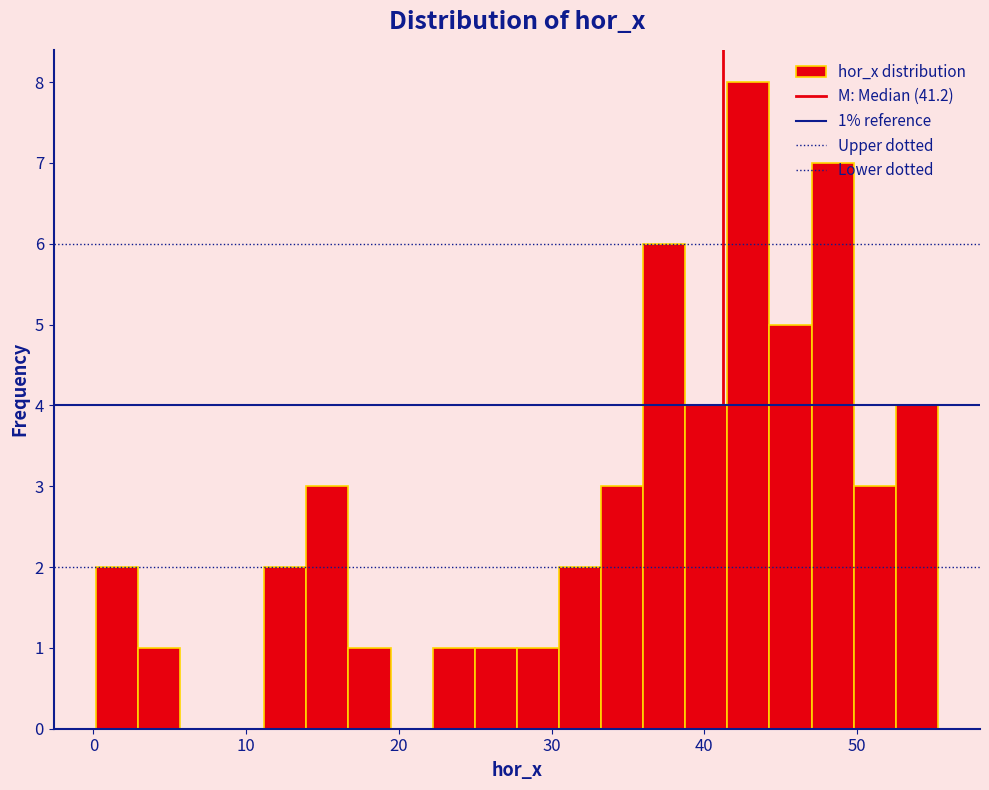

Around what value on the x-axis is the tallest bar? Give the approximate position of its centre, as read against the axis.

43